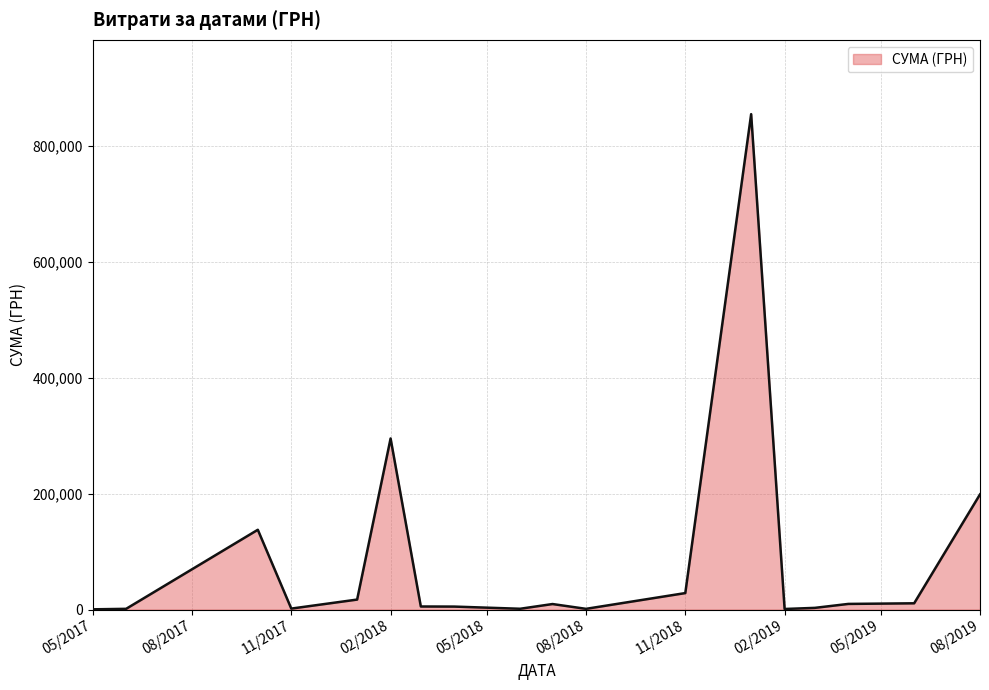

What is the greatest value displayed?

854779.8